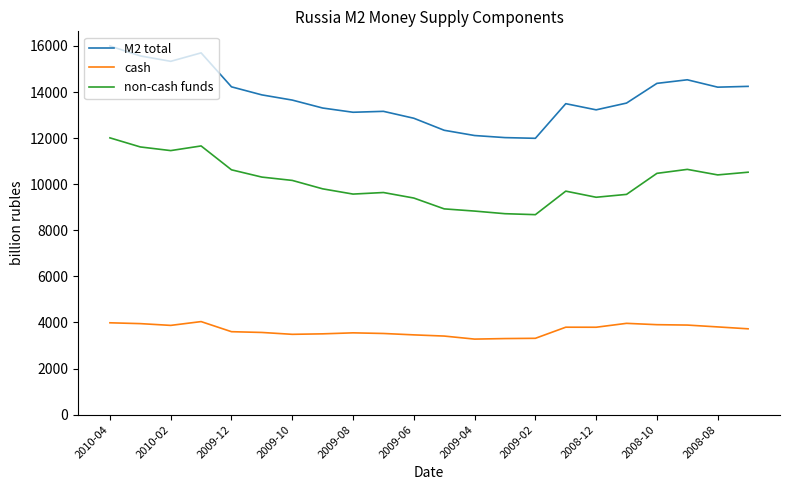

True or false: M2 total and cash intersect in this chart.

False